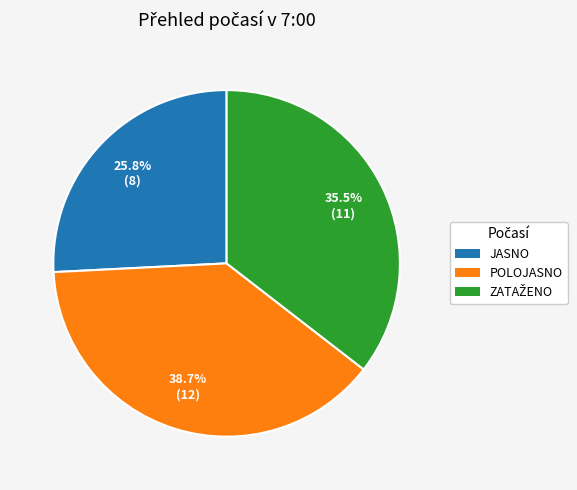

Count the number of slices in the pie.

3